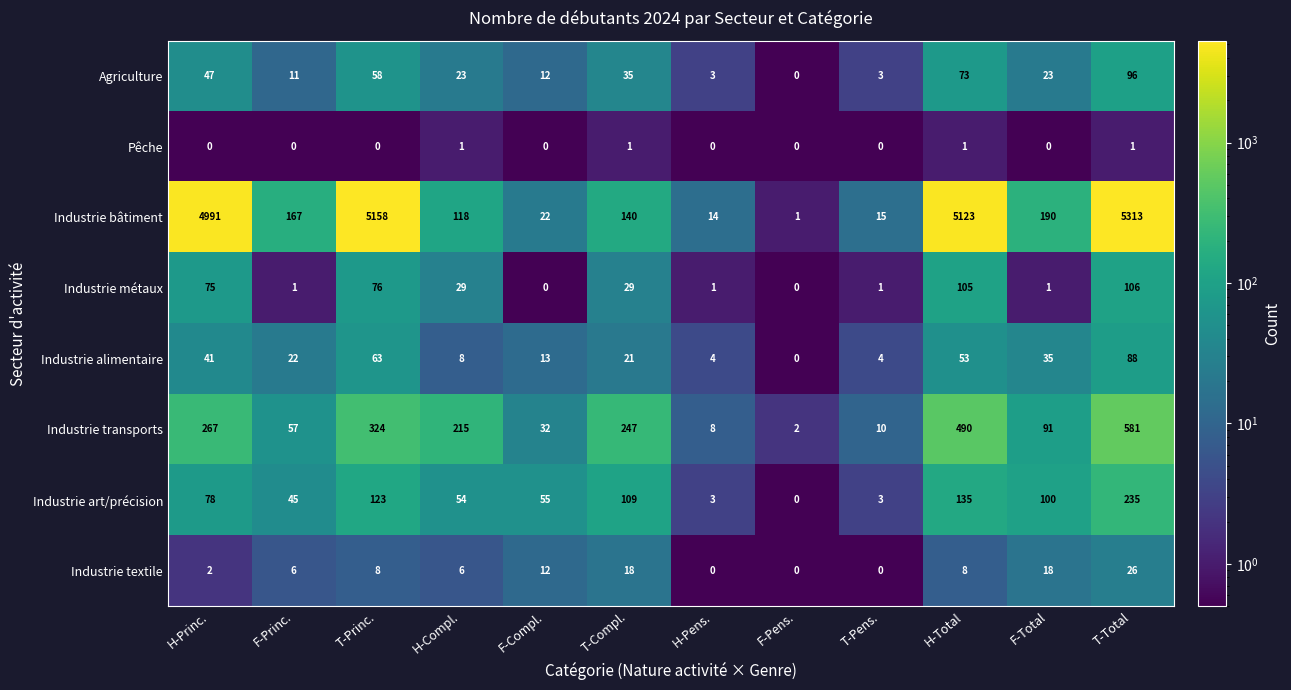

What is the difference between the maximum and minimum values in the Industrie art/précision series?

235